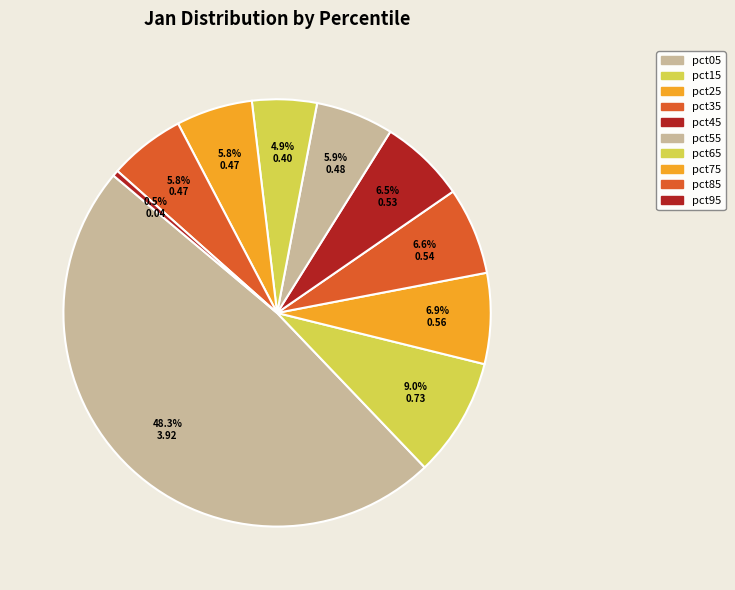

How many segments does this pie chart have?

10